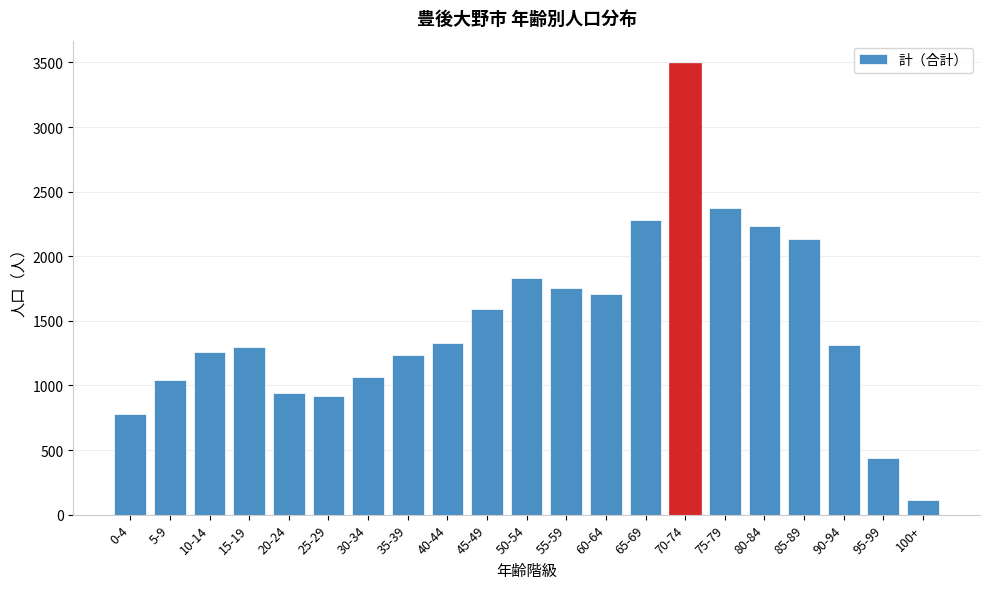

Reading left to right, extract all data points from this chart.

0-4=777	5-9=1046	10-14=1256	15-19=1296	20-24=941	25-29=916	30-34=1063	35-39=1239	40-44=1332	45-49=1594	50-54=1831	55-59=1758	60-64=1704	65-69=2278	70-74=3494	75-79=2377	80-84=2234	85-89=2133	90-94=1313	95-99=439	100+=113